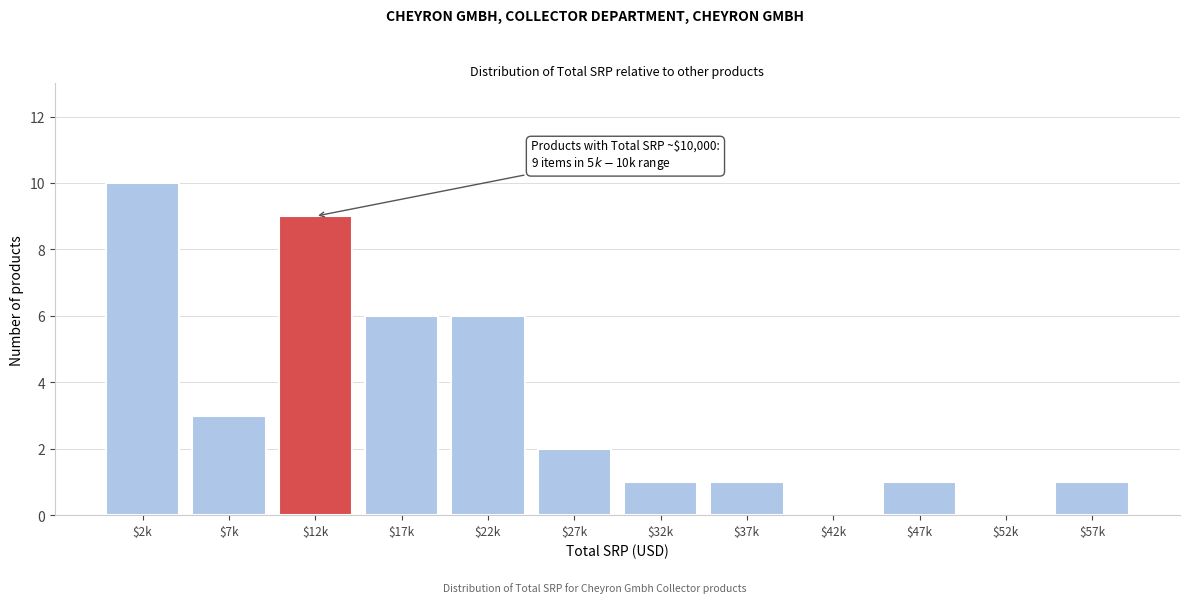

At which category does the chart reach its peak across all series?

$2k